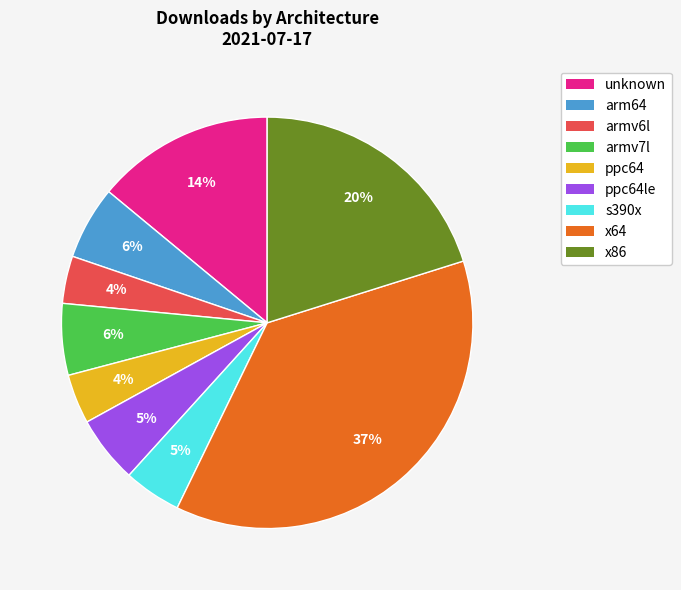

True or false: s390x accounts for 5% of the total.

True